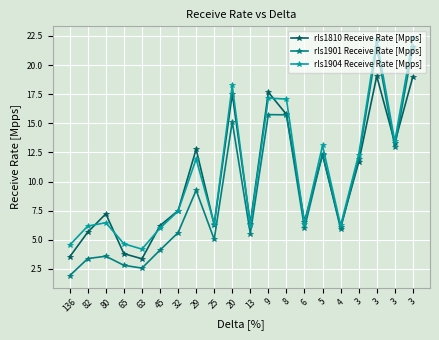

At which category does rls1904 Receive Rate [Mpps] reach its first local valley?

63